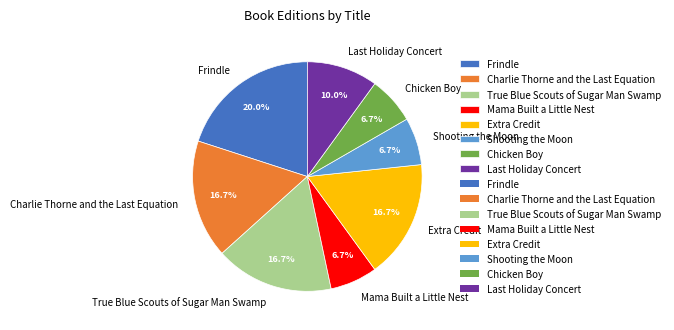

To the nearest percent, what is the combined percentage of True Blue Scouts of Sugar Man Swamp and Extra Credit?

33%